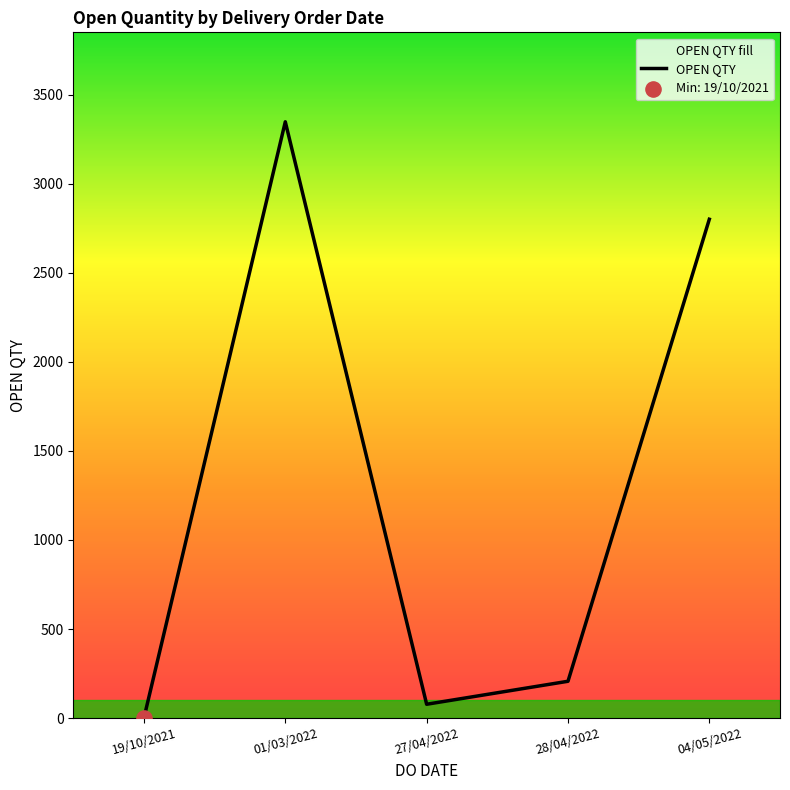

What is the ratio of the value at 01/03/2022 to the value at 28/04/2022?

16.2